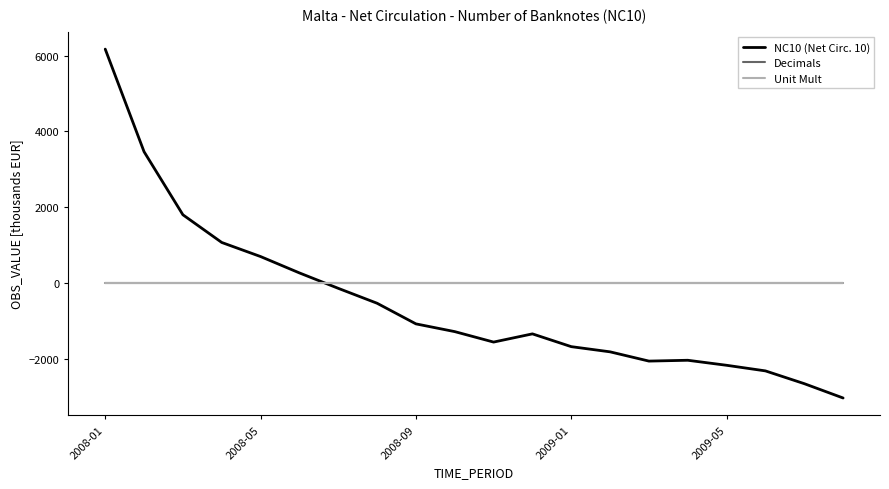

Which series has the largest range (max minus min)?

NC10 (Net Circ. 10)